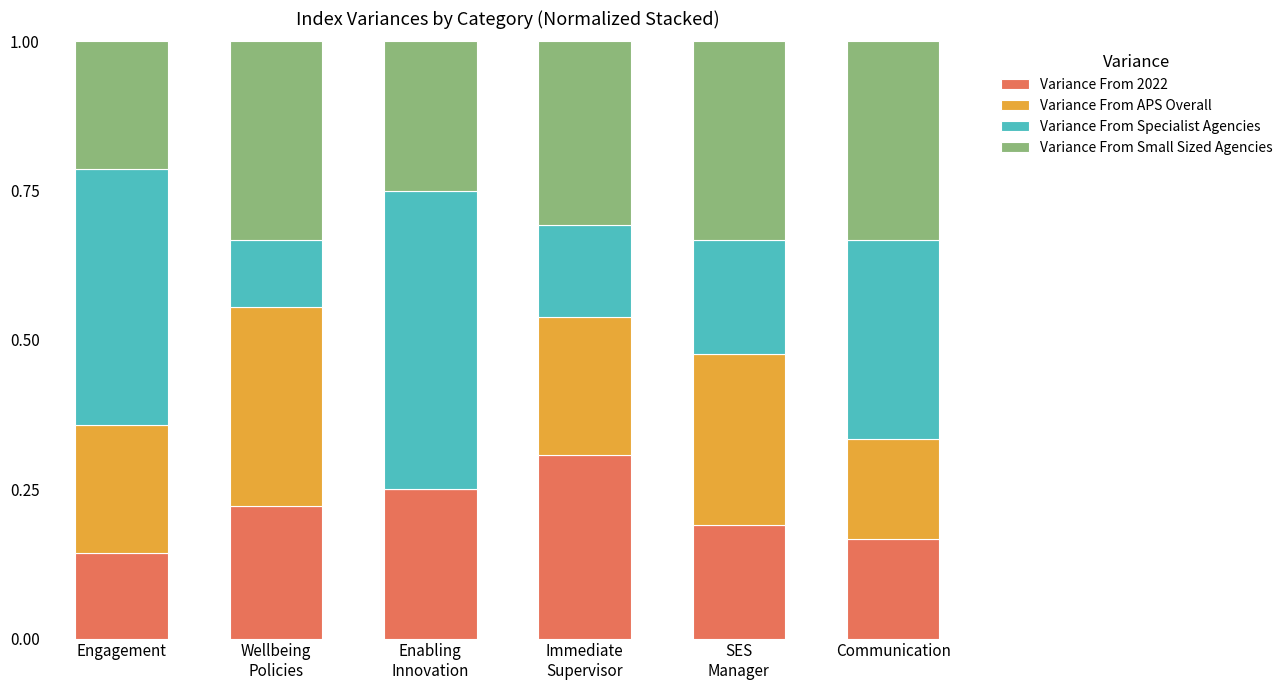

Count the number of data series in this chart.

4